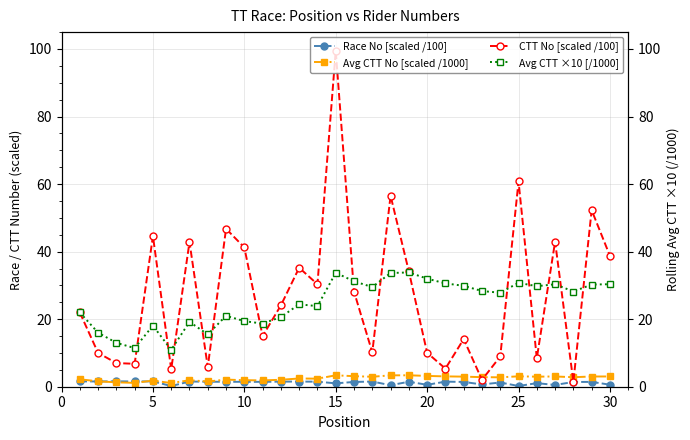

What are all the series names shown in the legend?

Race No [scaled /100], Avg CTT No [scaled /1000], CTT No [scaled /100], Avg CTT ×10 [/1000]